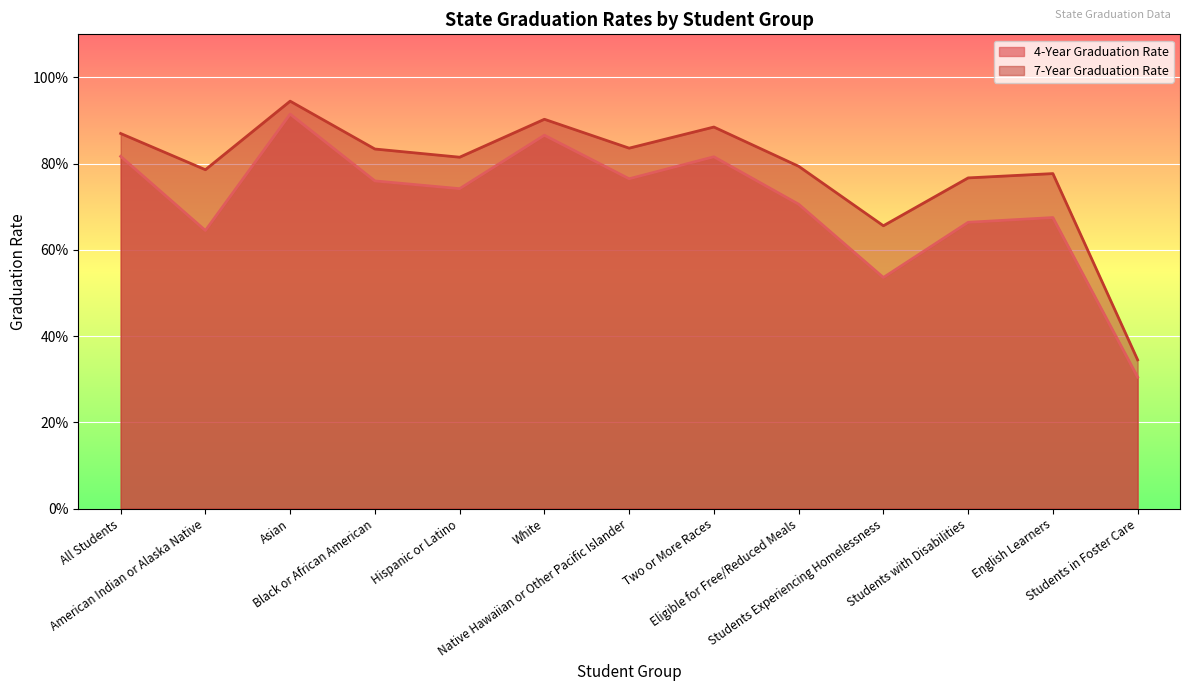

Which category has the highest value in the 4-Year Graduation Rate series?

Asian